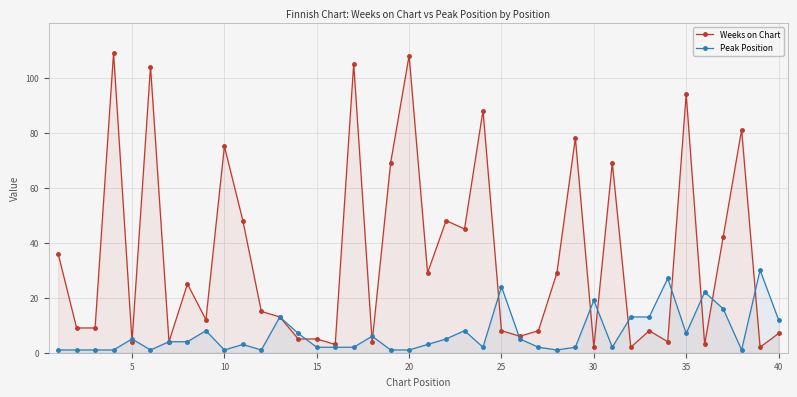

How many data points does each series have?

40